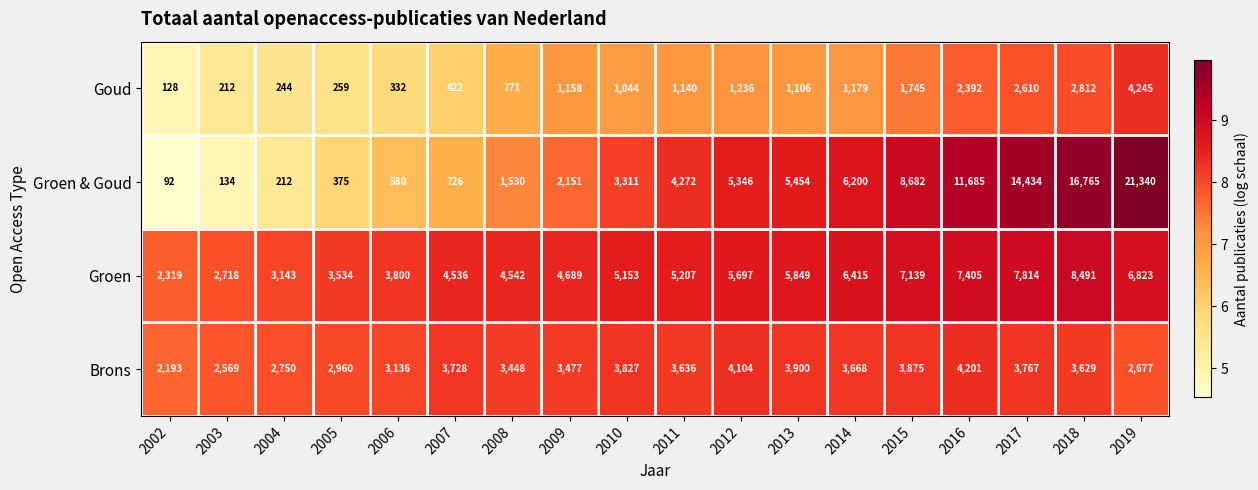

Which category has the highest value in the Groen & Goud series?

2019